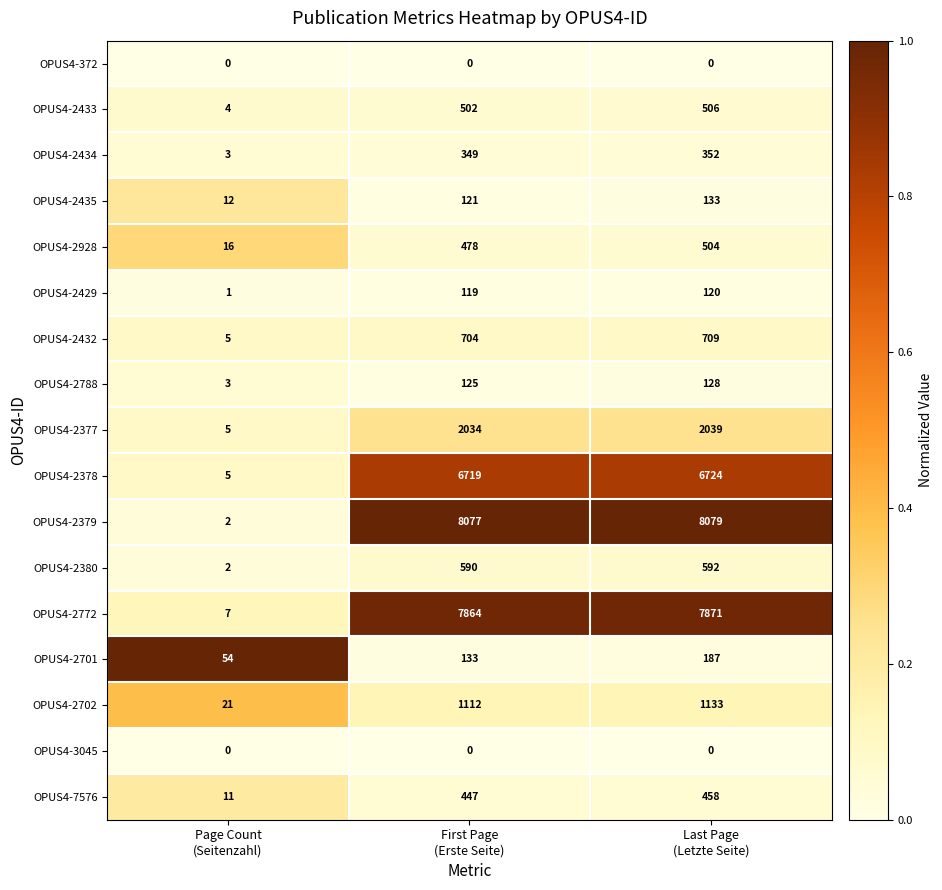

Which series has the largest total across all categories?

OPUS4-2379